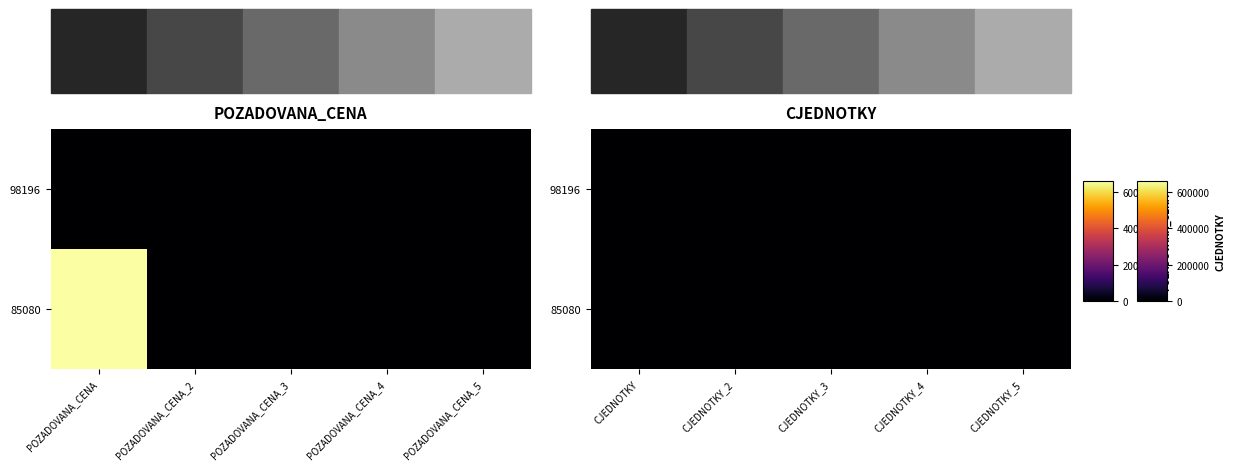

Count the number of categories in the chart.

10